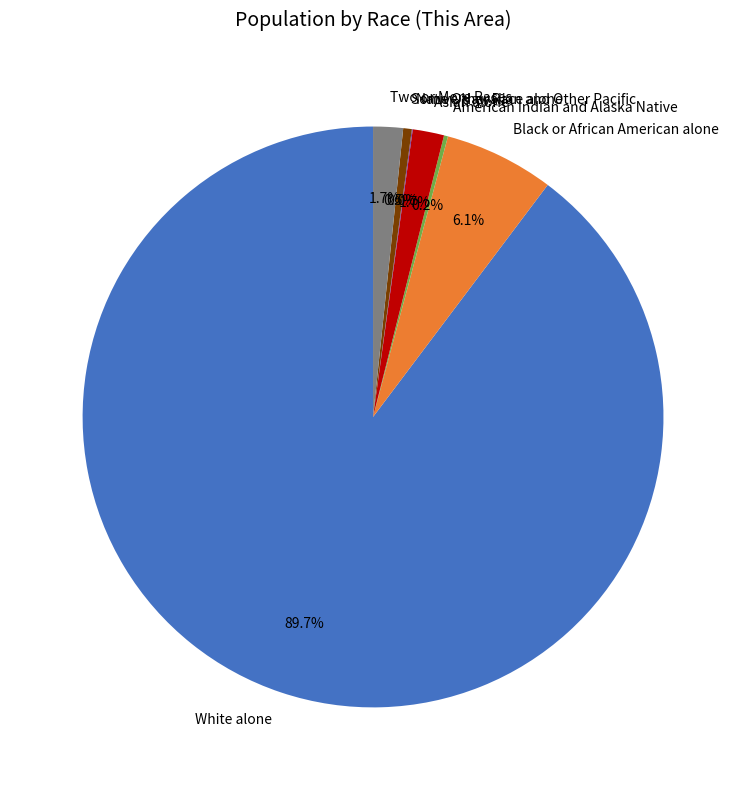

Is there any slice that represents more than half of the pie?

Yes